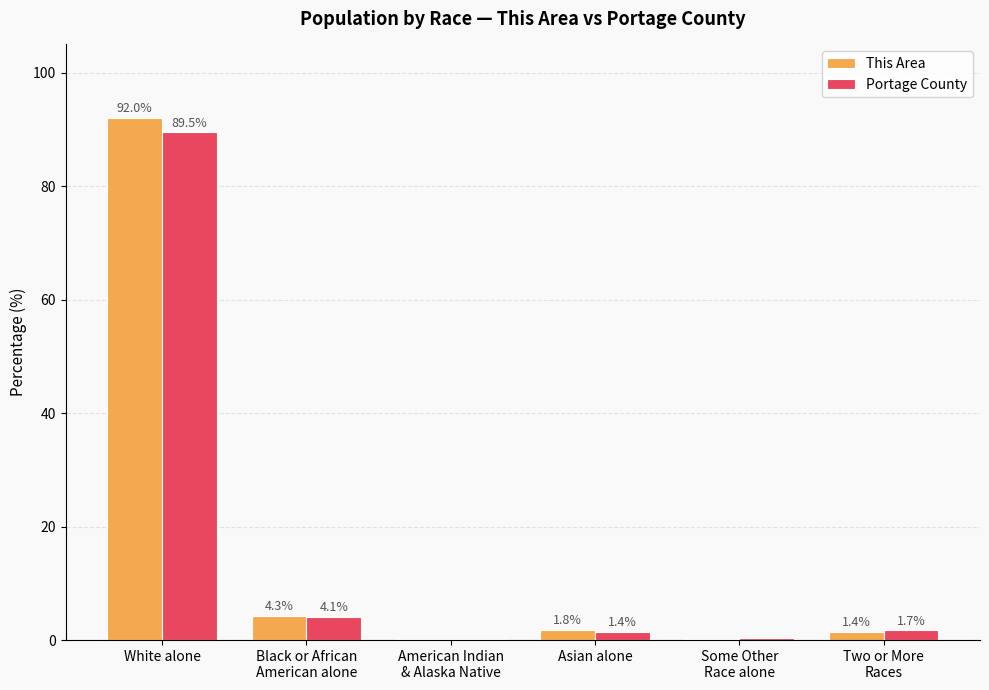

The This Area series shows 0.2 at Some Other
Race alone. True or false?

True